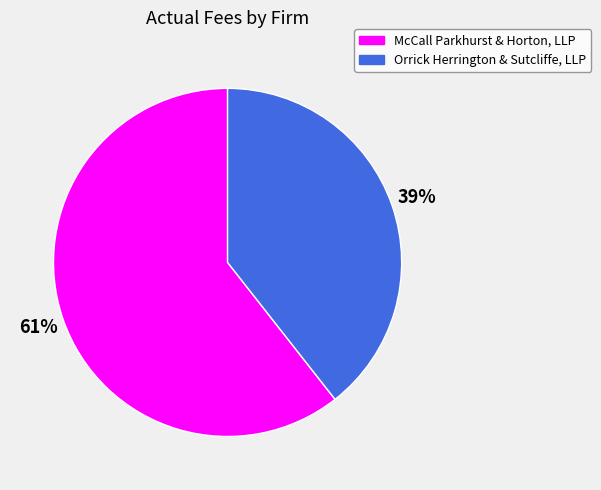

What percentage is the McCall Parkhurst & Horton, LLP slice, to the nearest percent?

61%